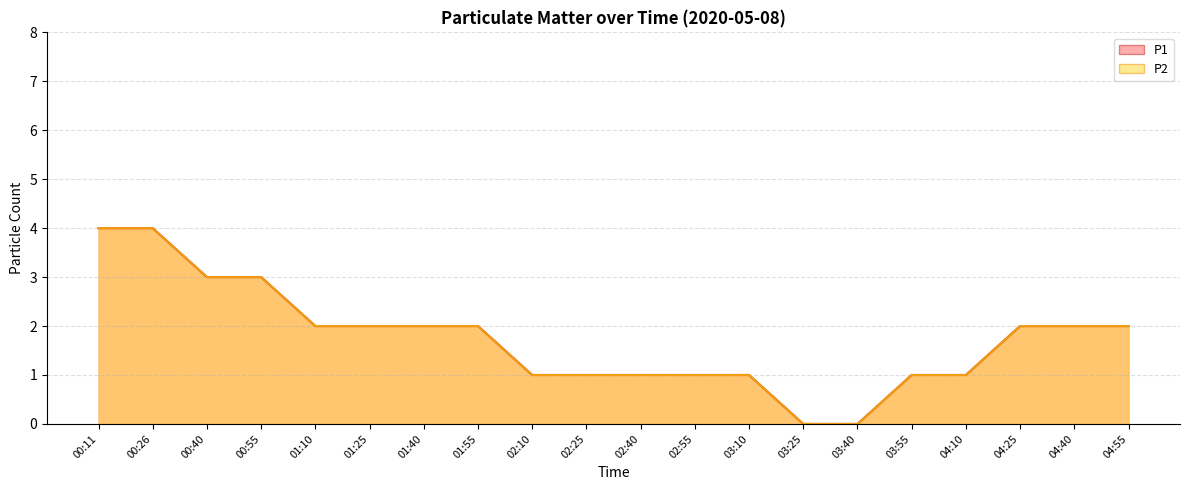

Rank the categories by P2 value from highest to lowest.

00:11, 00:26, 00:40, 00:55, 01:10, 01:25, 01:40, 01:55, 04:25, 04:40, 04:55, 02:10, 02:25, 02:40, 02:55, 03:10, 03:55, 04:10, 03:25, 03:40